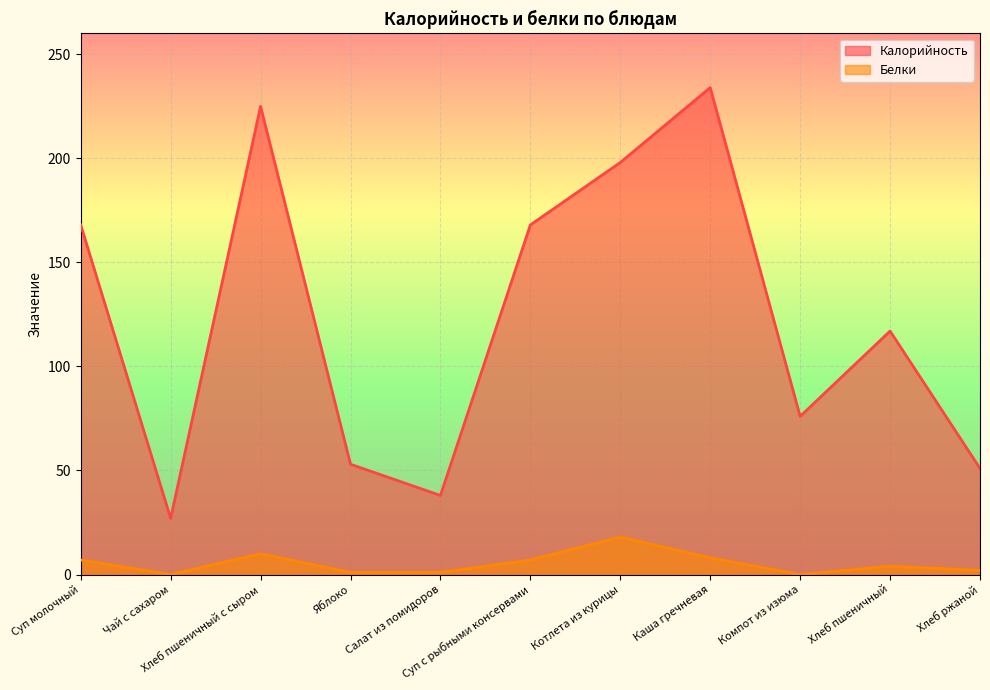

The Белки series shows 17 at Хлеб пшеничный с сыром. True or false?

False